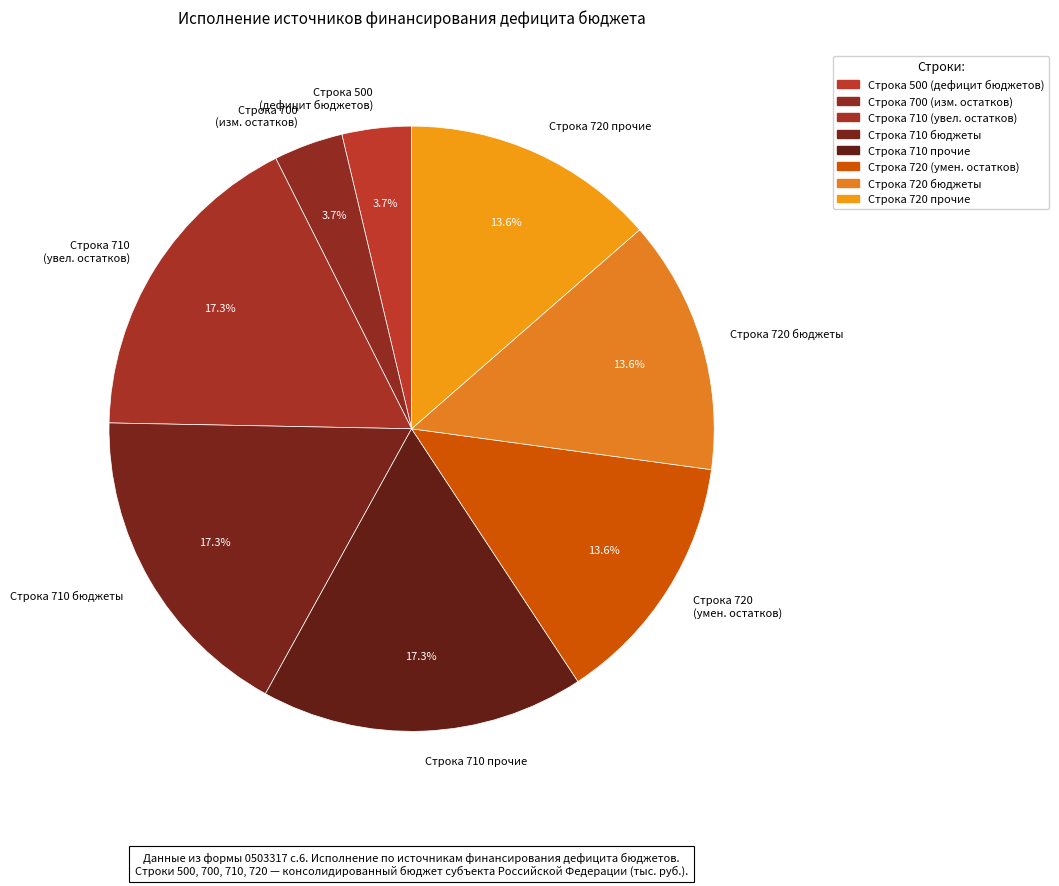

Does any single category account for the majority?

No